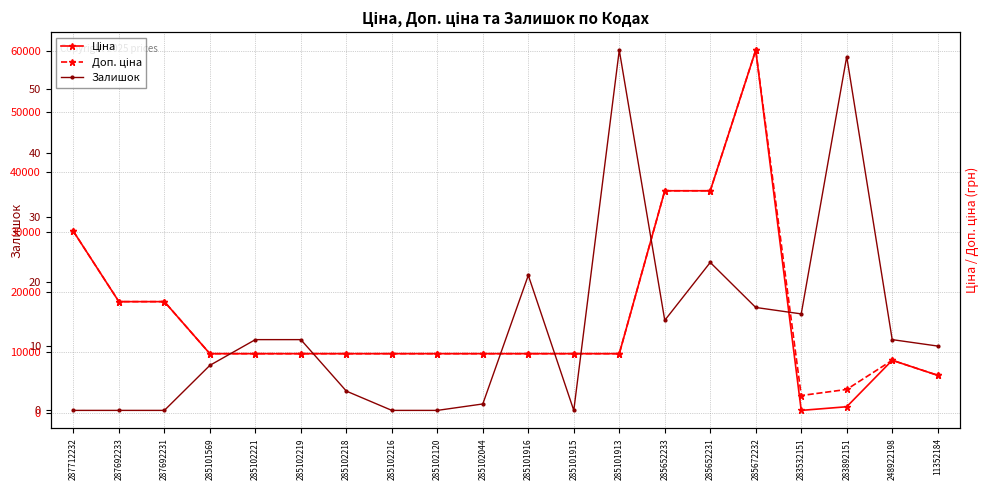

True or false: Ціна and Залишок cross at least once.

False